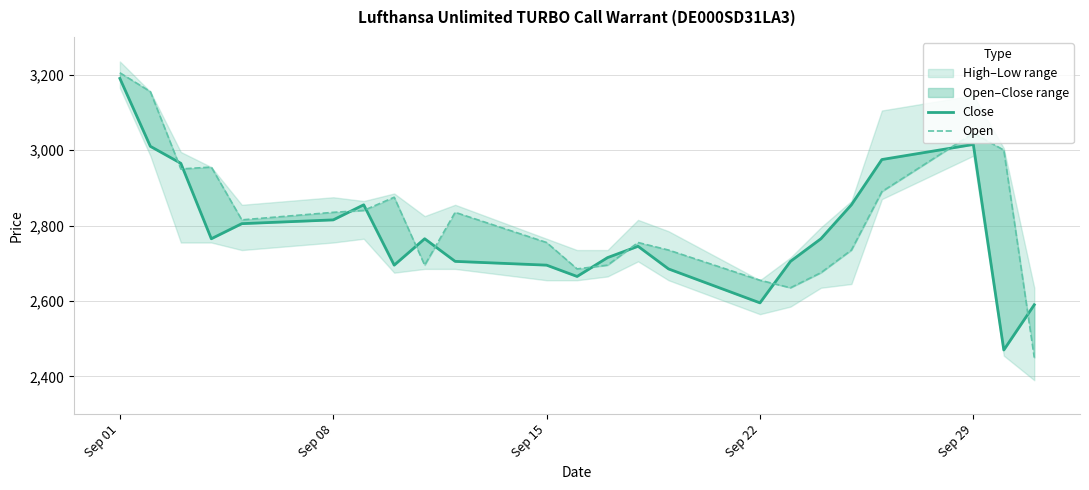

How many times do Close and Open cross each other?

11